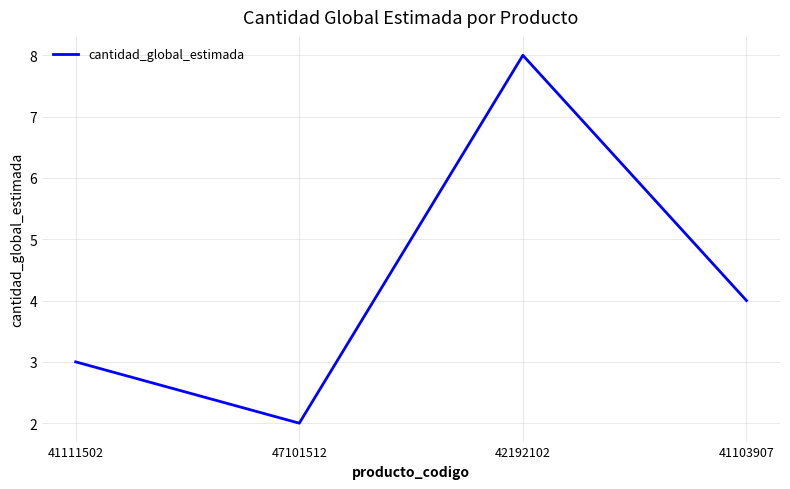

Is this an area chart (filled region under the line)?

No